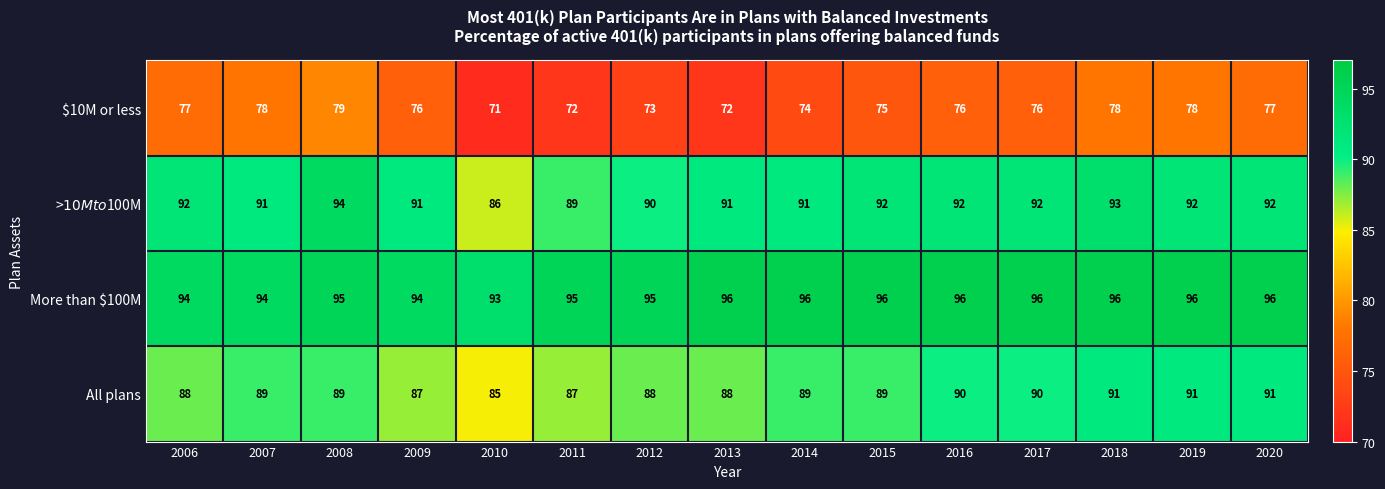

How many categories are shown in the chart?

15